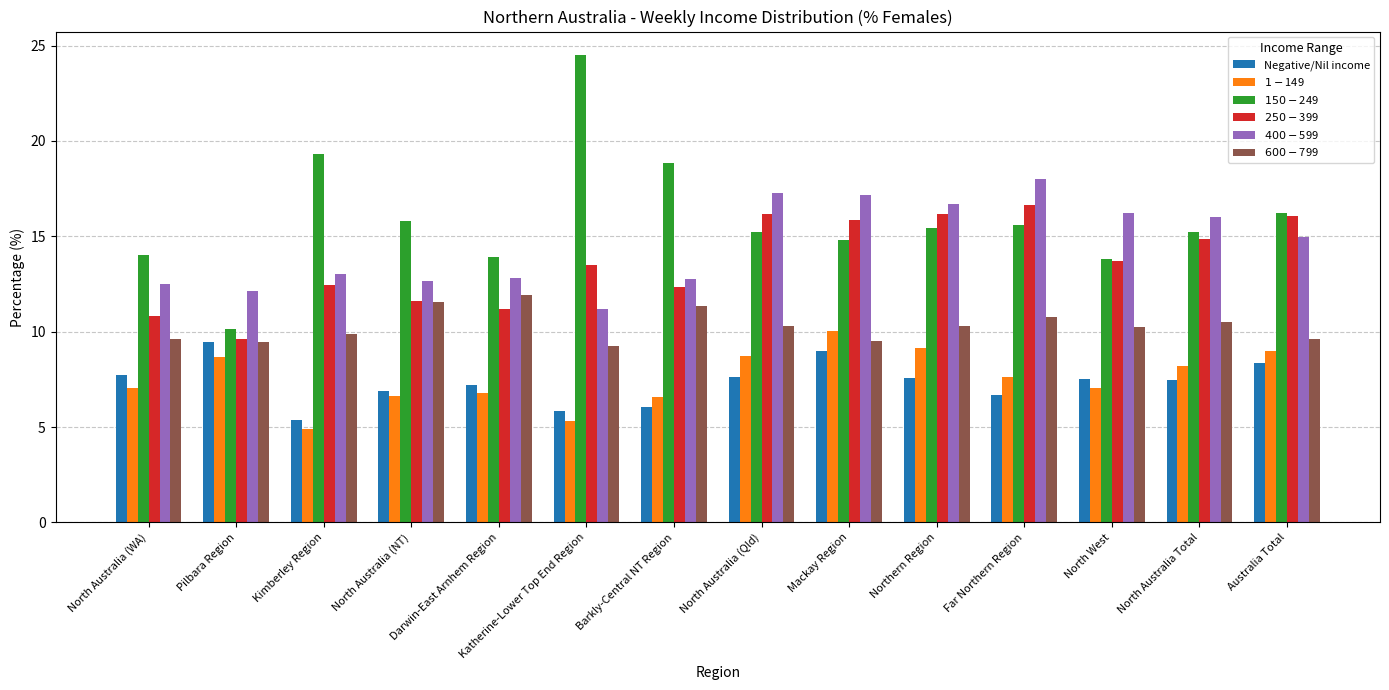

Does the chart contain stacked bars?

No